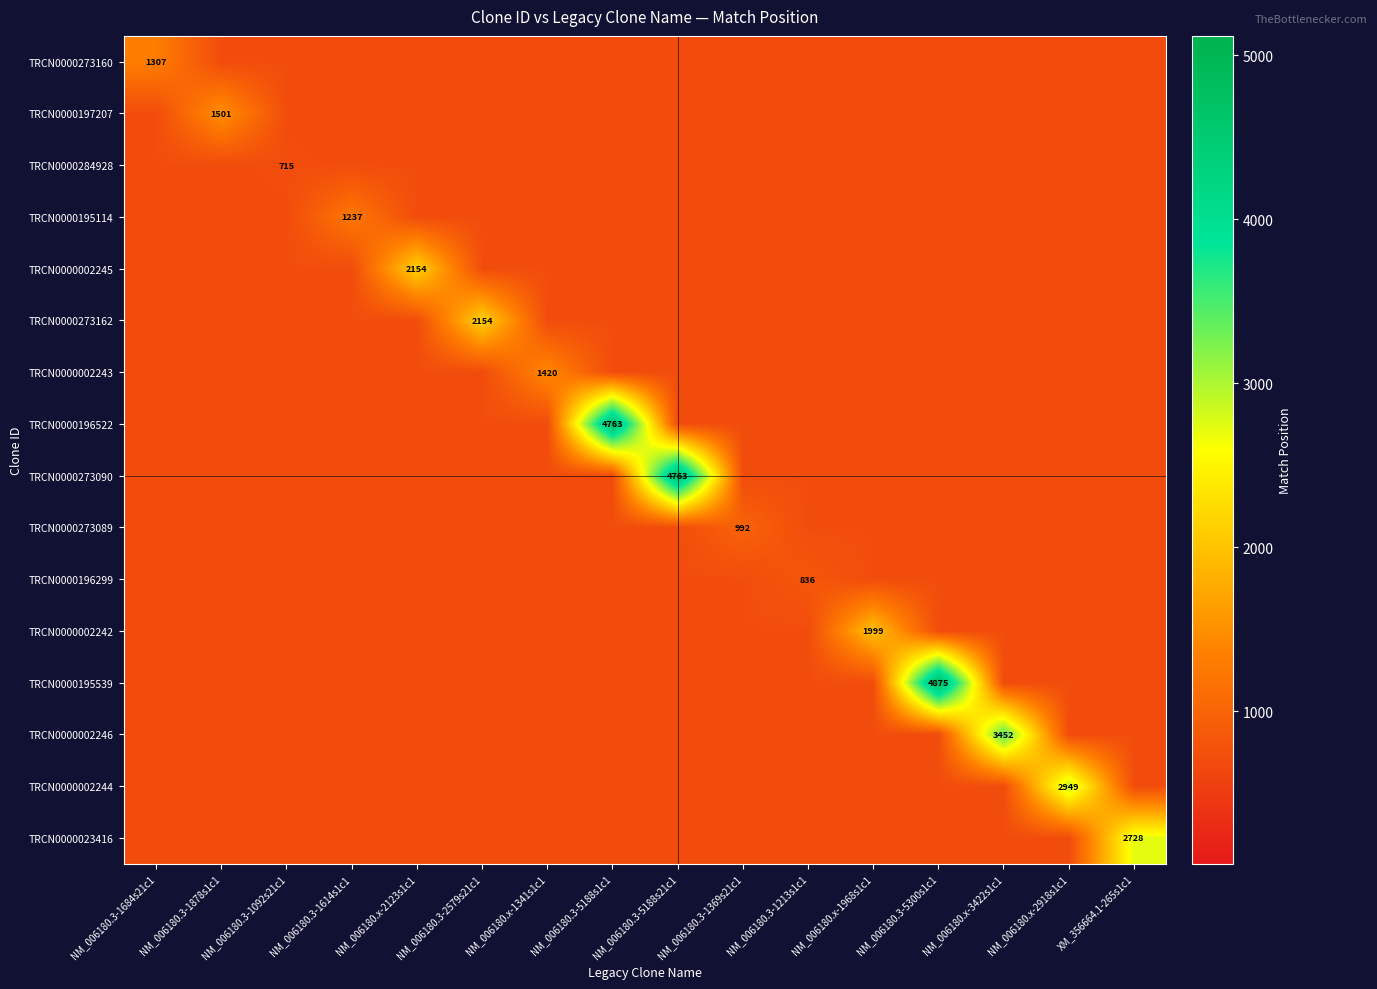

What is the total value across all series at NM_006180.3-2579s21c1?

12797.9